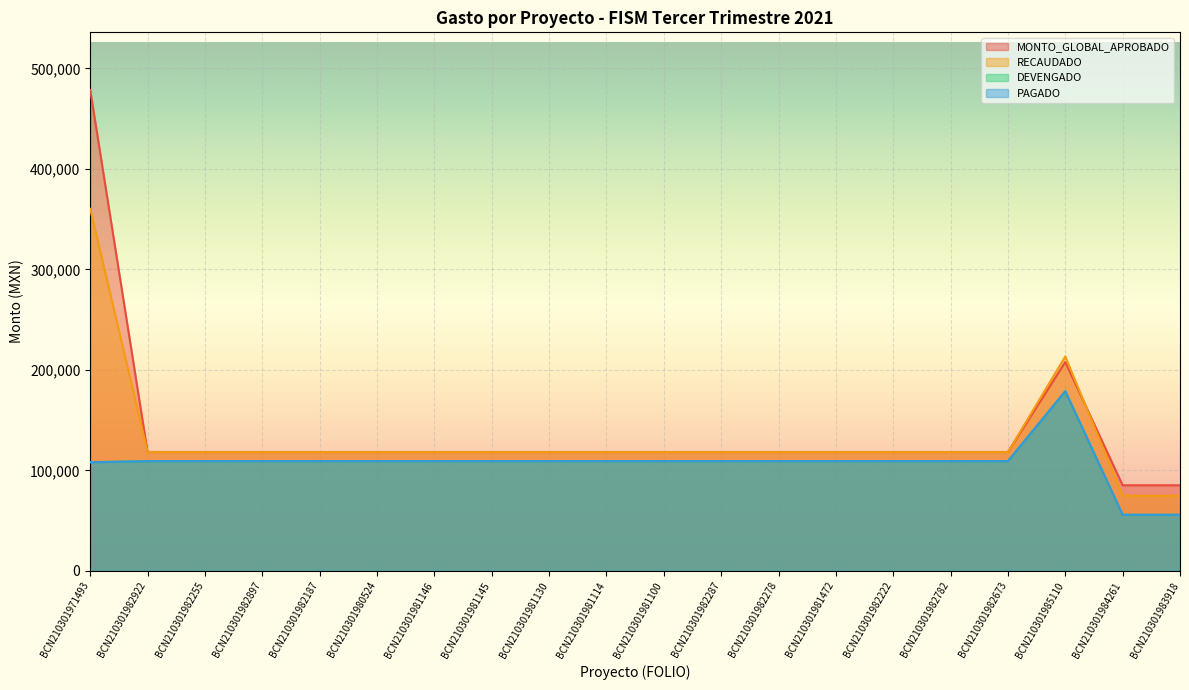

What is the value of the PAGADO point at the 19th from the left?

55738.7